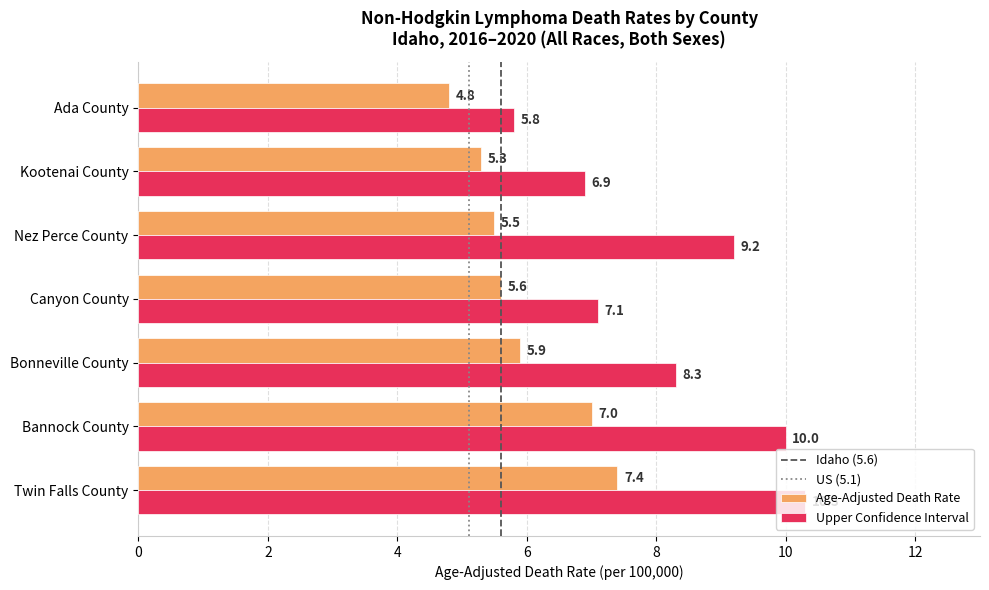

Is the value of Upper Confidence Interval at Canyon County greater than the value of Age-Adjusted Death Rate at Canyon County?

Yes